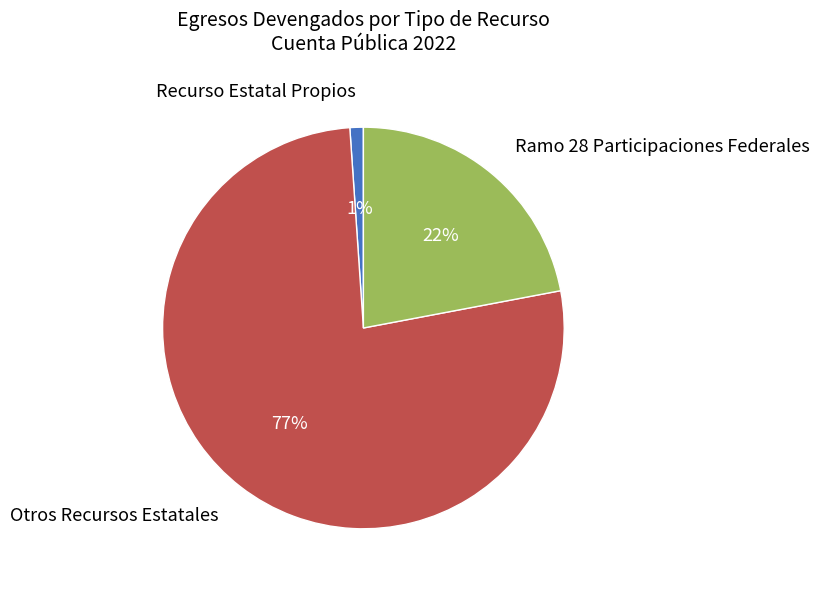

To the nearest percent, what portion does Recurso Estatal Propios represent?

1%